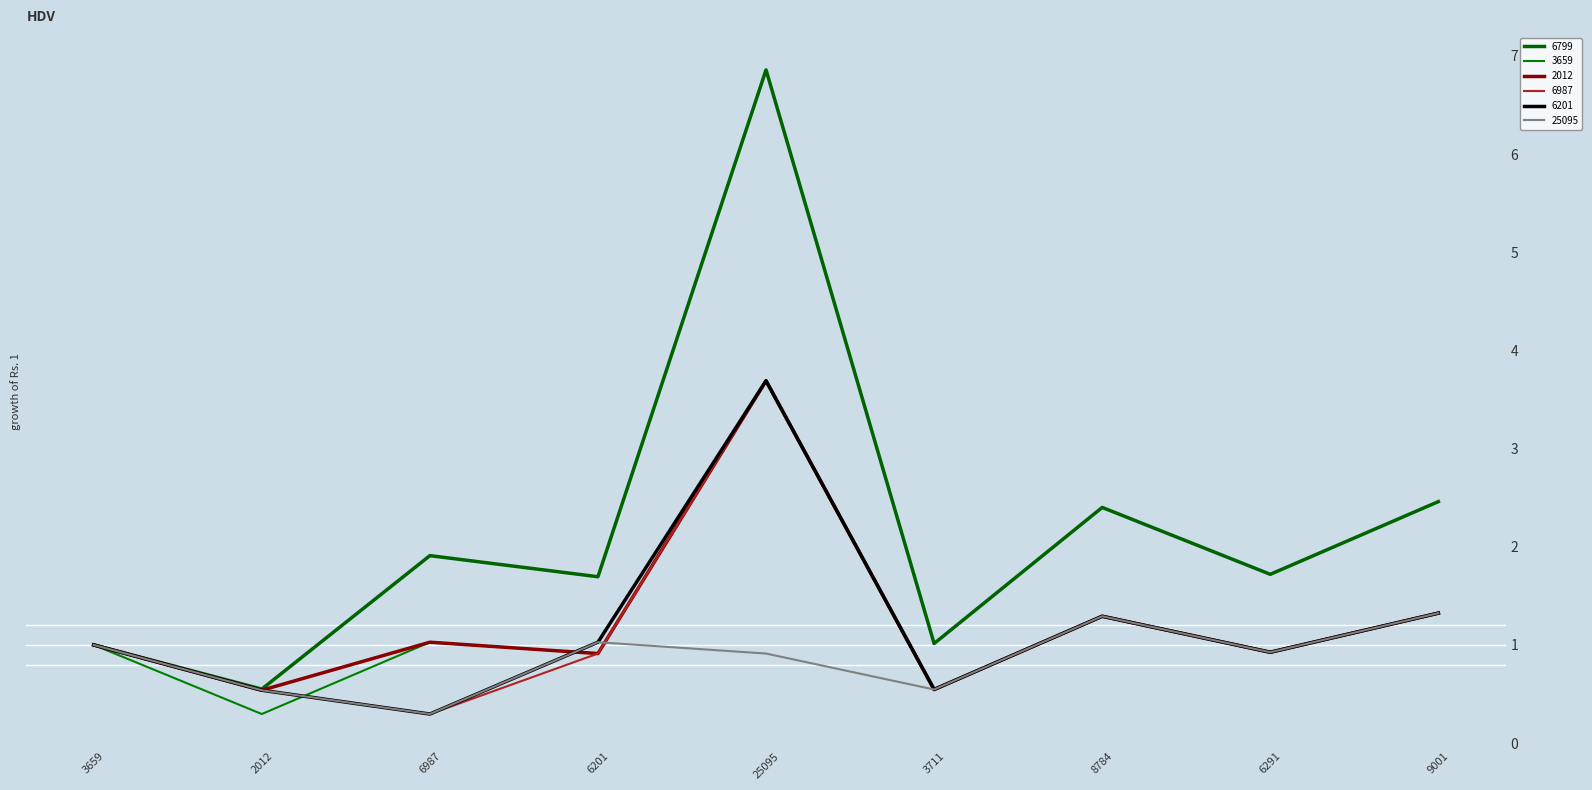

At how many categories does at least one series exceed 6?

1